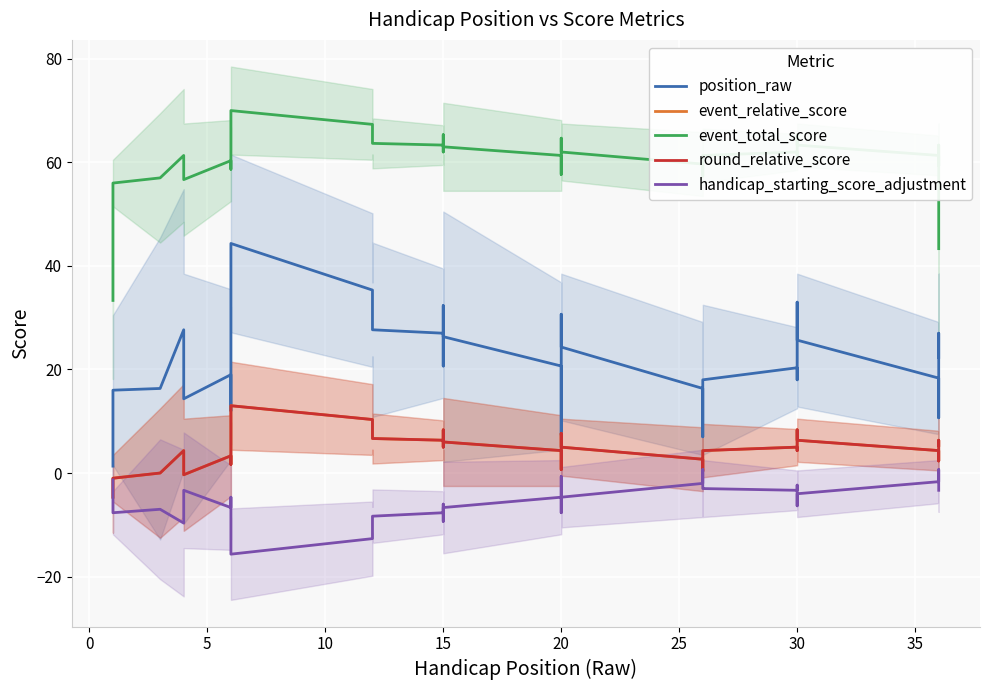

What is the total value across all series at 30?

89.0